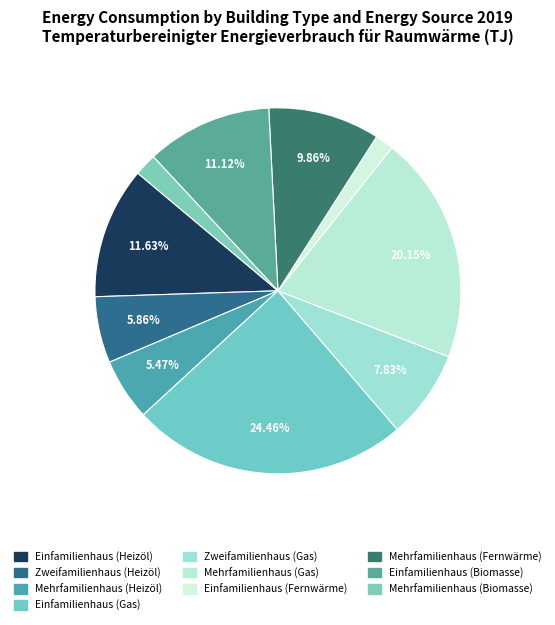

Does Mehrfamilienhaus (Fernwärme) account for over 50% of the chart?

No